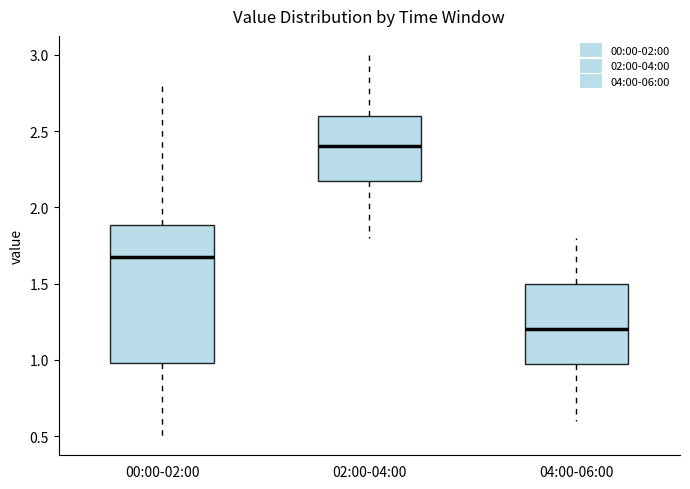

Comparing the boxes themselves (not the whiskers), which one is the tallest?

00:00-02:00